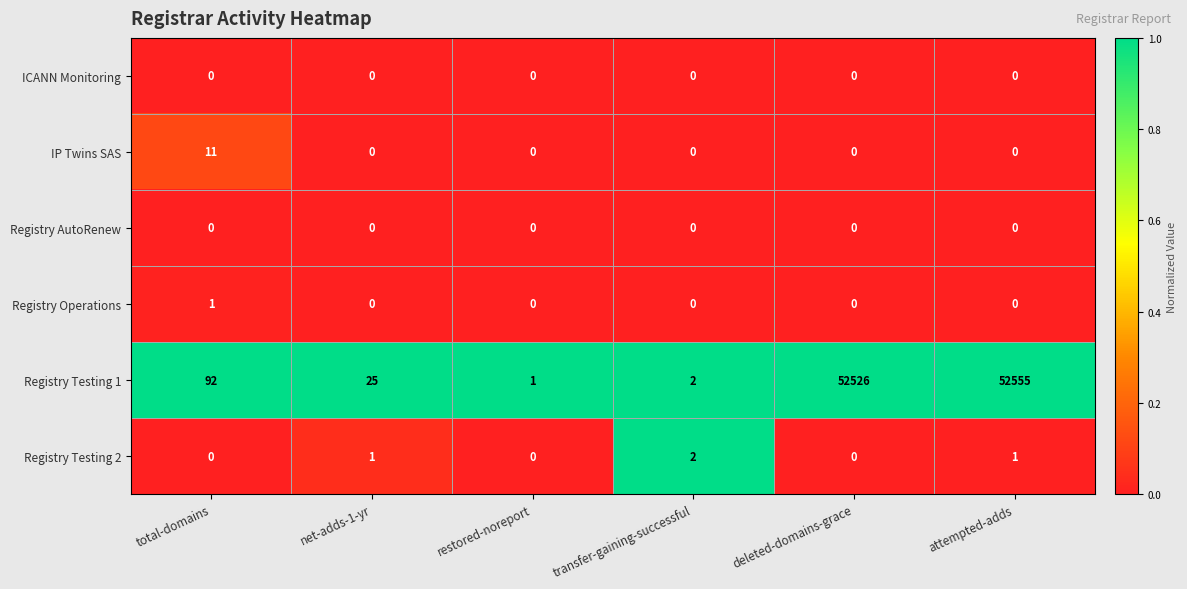

Count the number of data series in this chart.

6